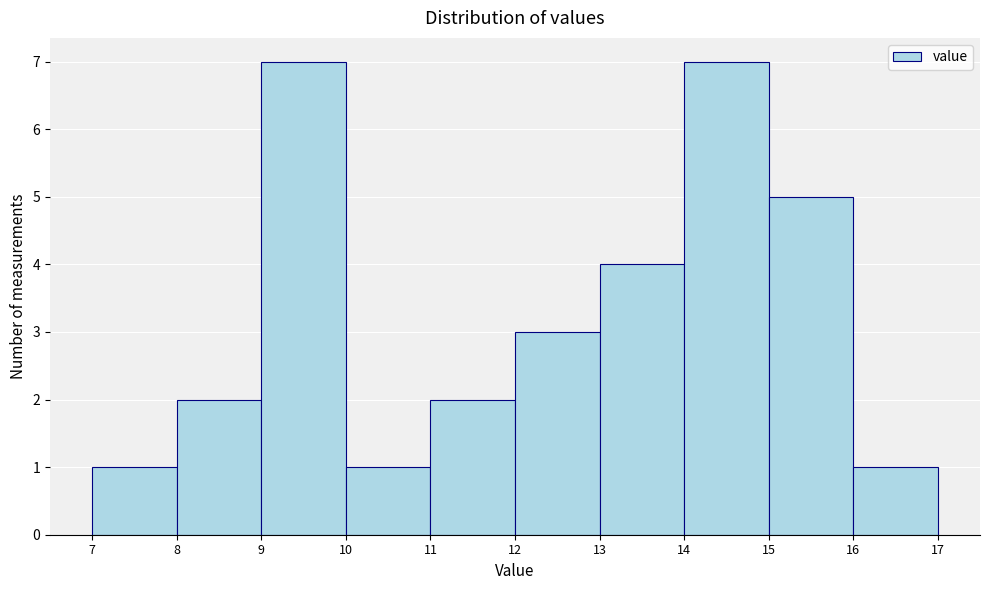

How tall is the bar that spans 7 to 8 on the x-axis? The values are not printed on the chart, so give them approximately, as read against the axis.

1